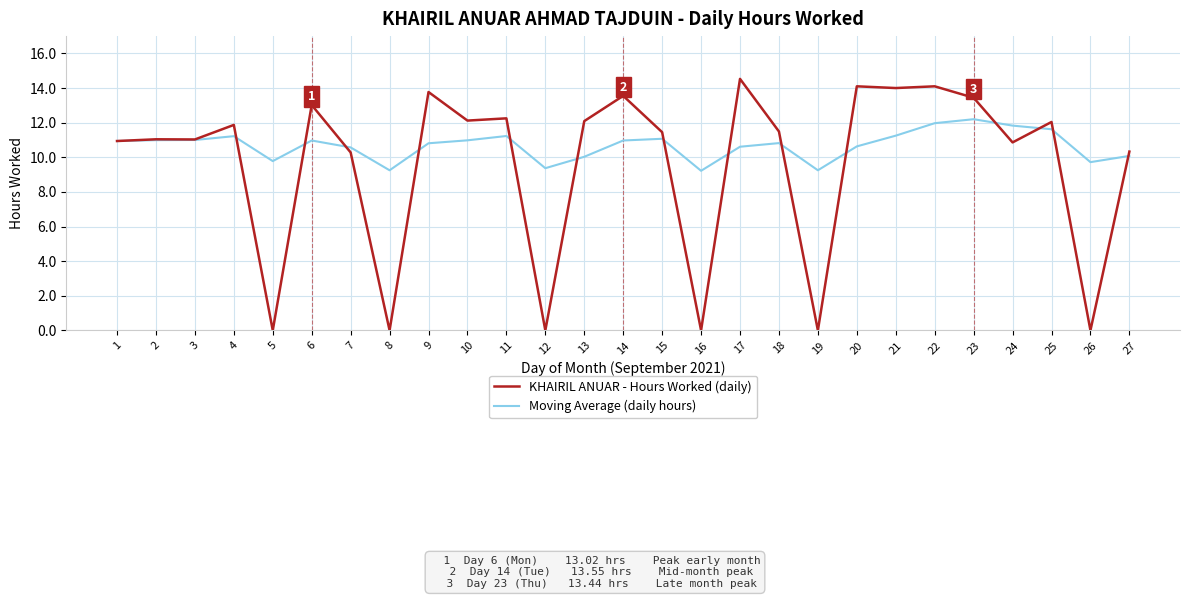

At which category is the sum across all series the highest?

22